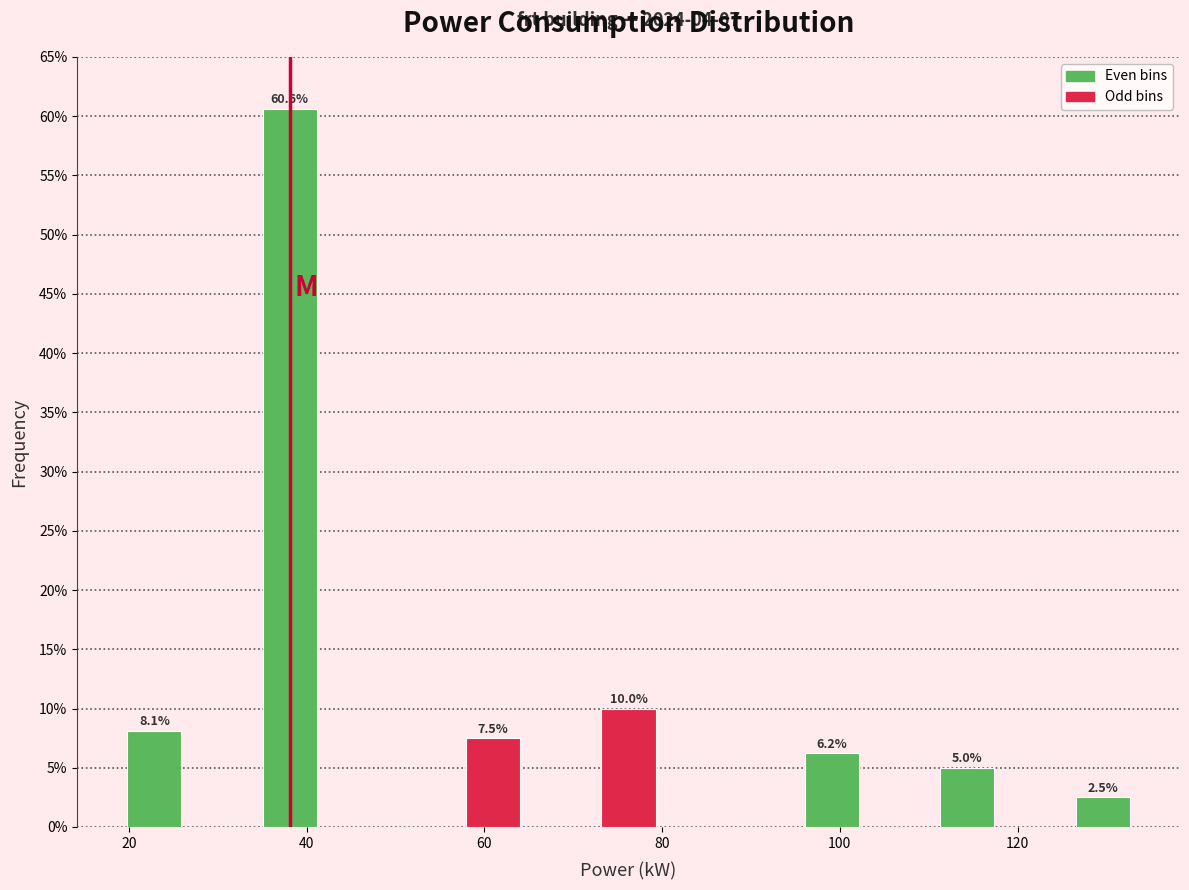

Around what value on the x-axis is the tallest bar? Give the approximate position of its centre, as read against the axis.

38